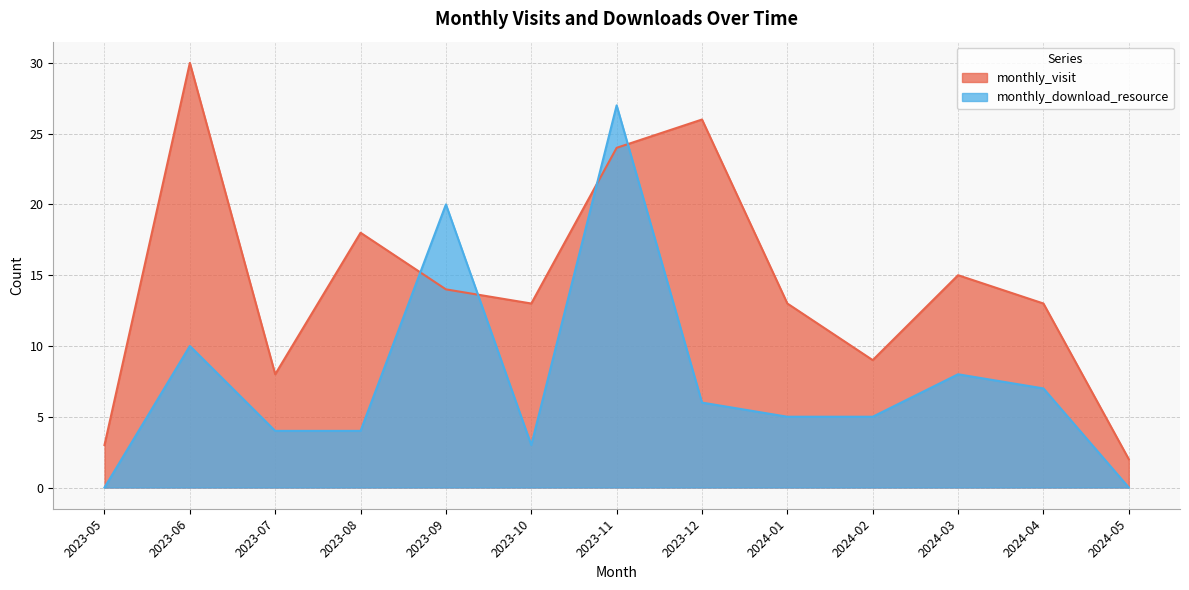

What position from the right is 2023-07?

11